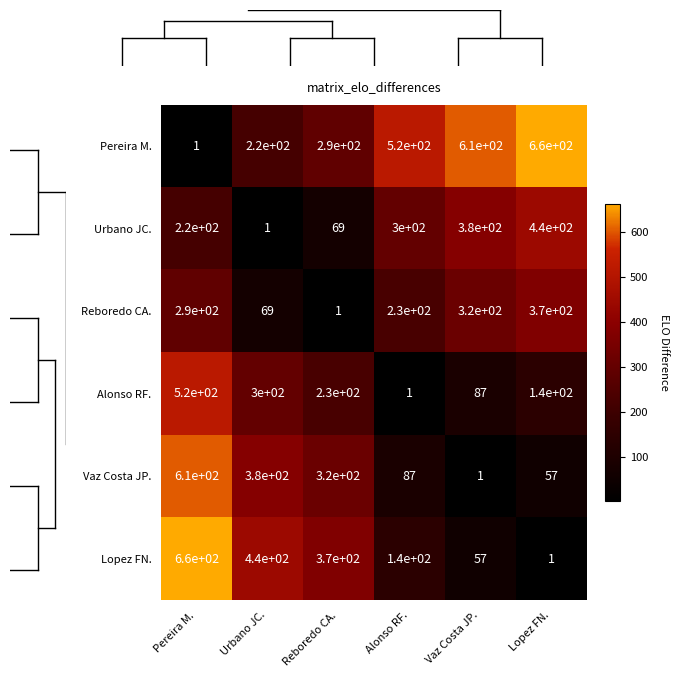

What value does the Alonso RF. series have at Pereira M.?

520